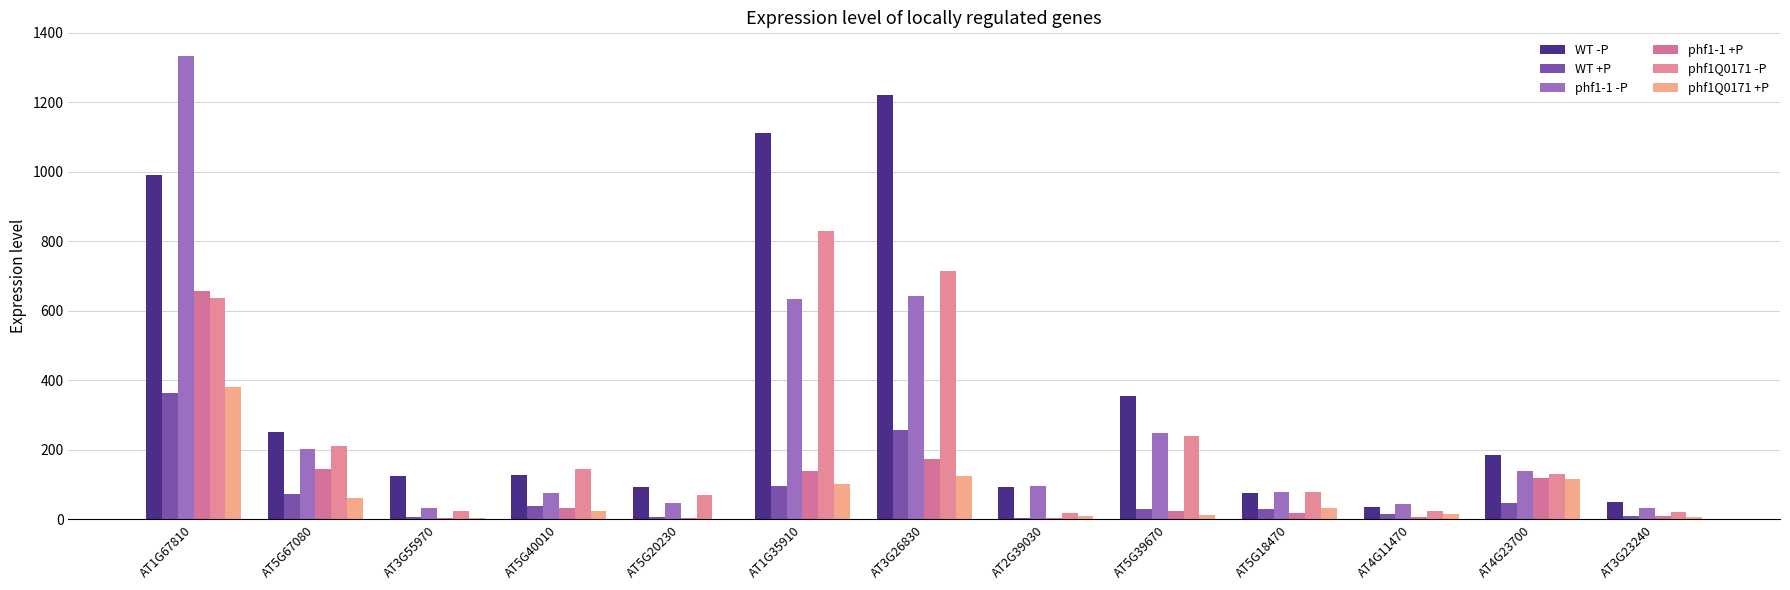

What are all the series names shown in the legend?

WT -P, WT +P, phf1-1 -P, phf1-1 +P, phf1Q0171 -P, phf1Q0171 +P